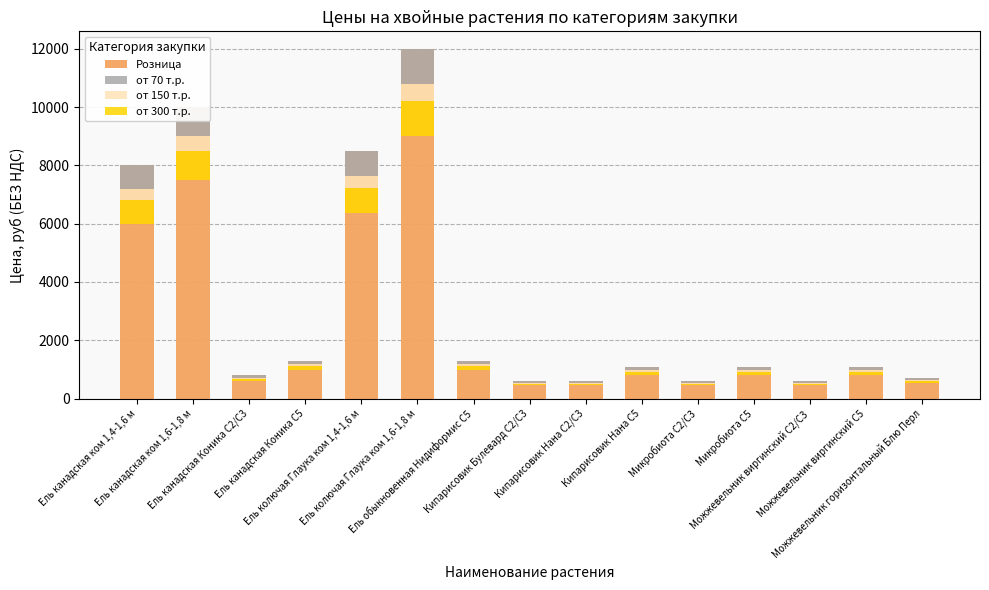

What is the lowest value of the от 150 т.р. series?

30